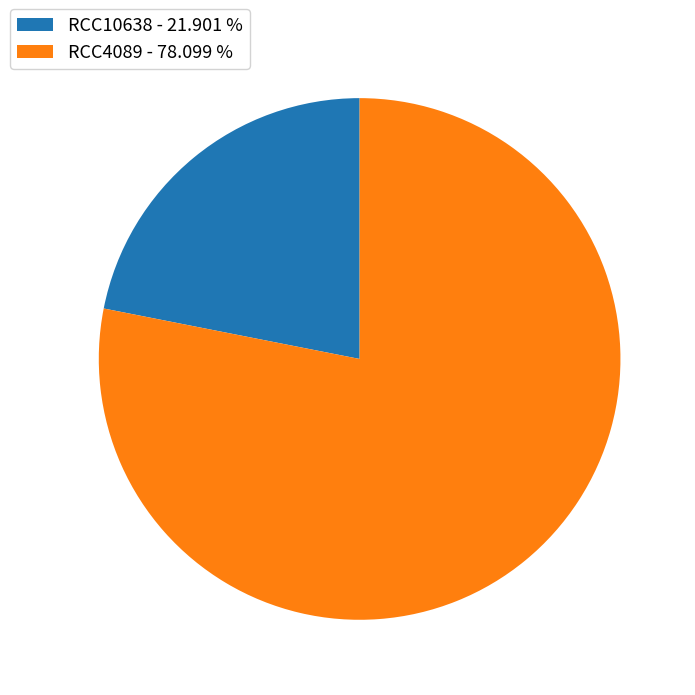

Which category accounts for the majority?

RCC4089